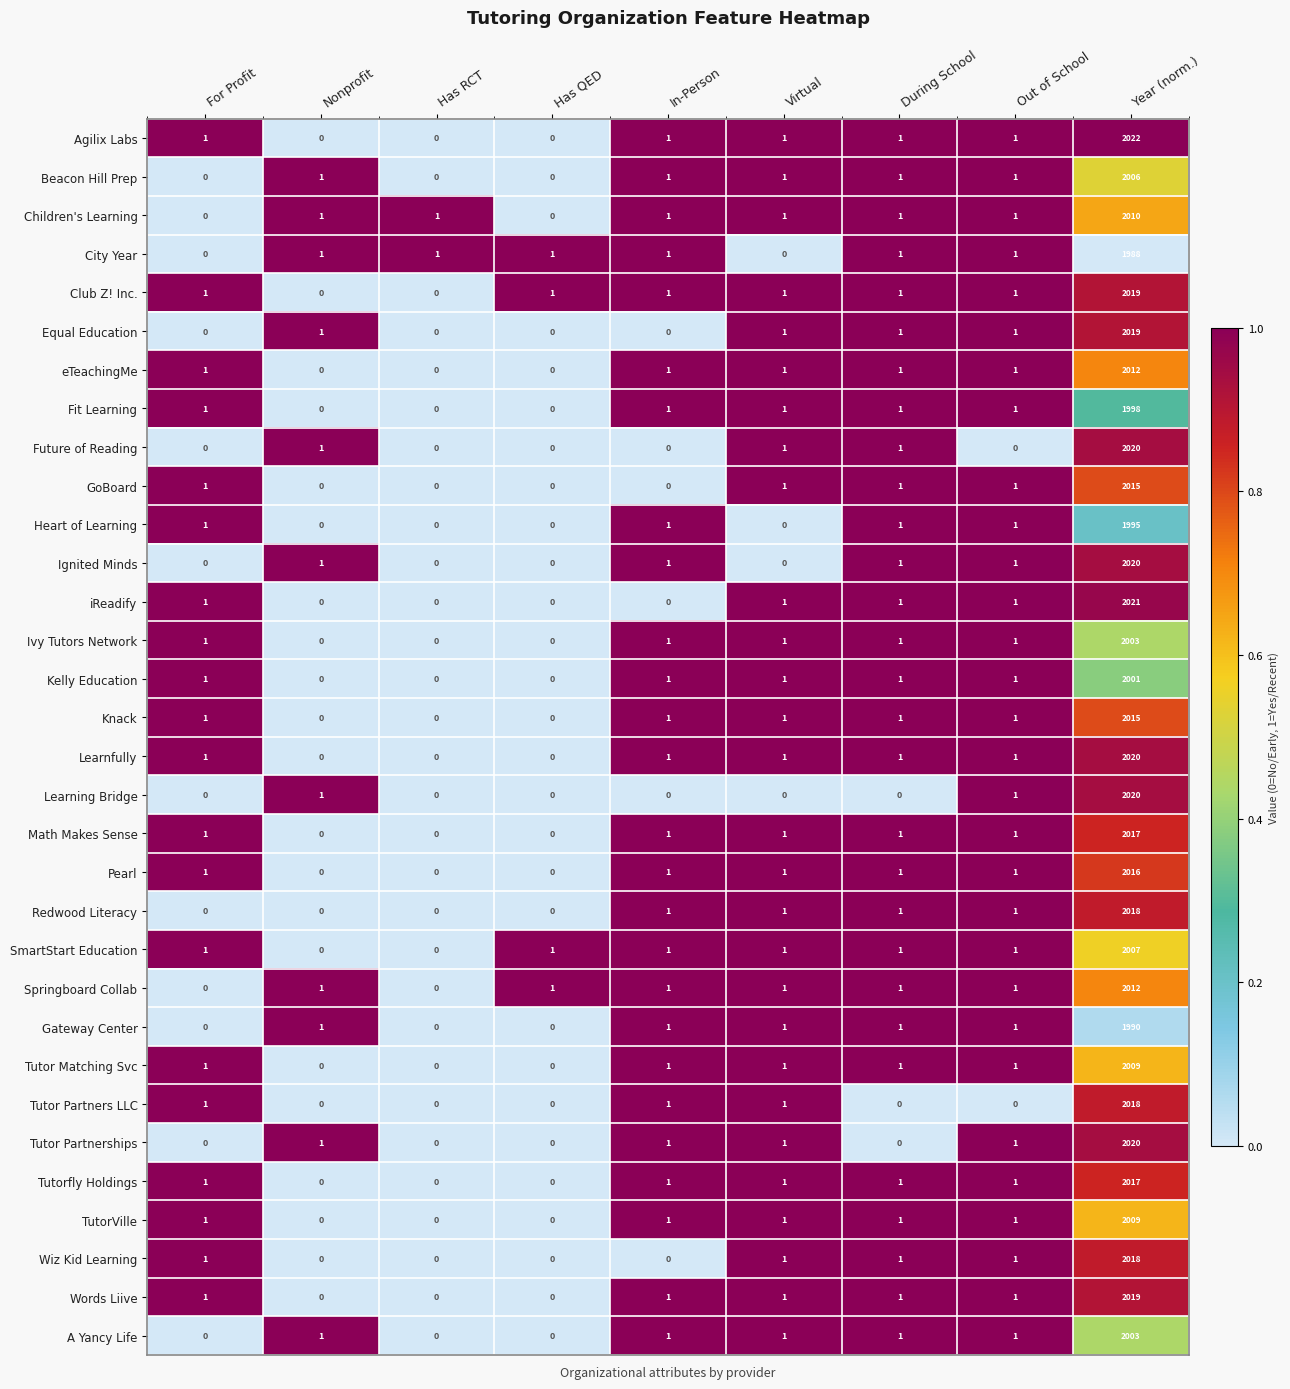

What is the difference between the maximum and minimum values in the Beacon Hill Prep series?

2006